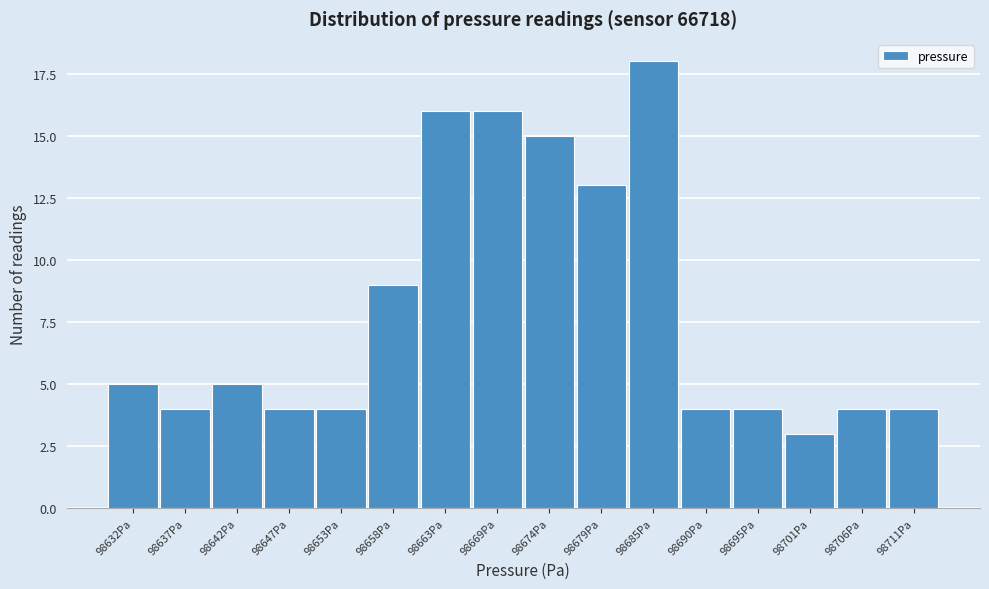

Reading left to right, transcribe all the data shown in this chart.

98632Pa=5	98637Pa=4	98642Pa=5	98647Pa=4	98653Pa=4	98658Pa=9	98663Pa=16	98669Pa=16	98674Pa=15	98679Pa=13	98685Pa=18	98690Pa=4	98695Pa=4	98701Pa=3	98706Pa=4	98711Pa=4